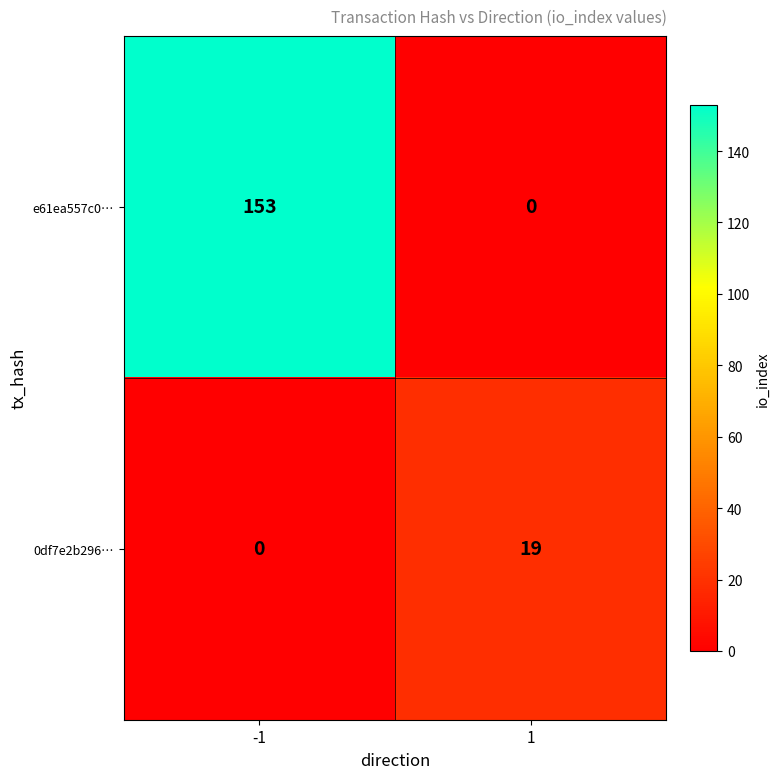

True or false: 0df7e2b296… has a value of 0 at -1.

True